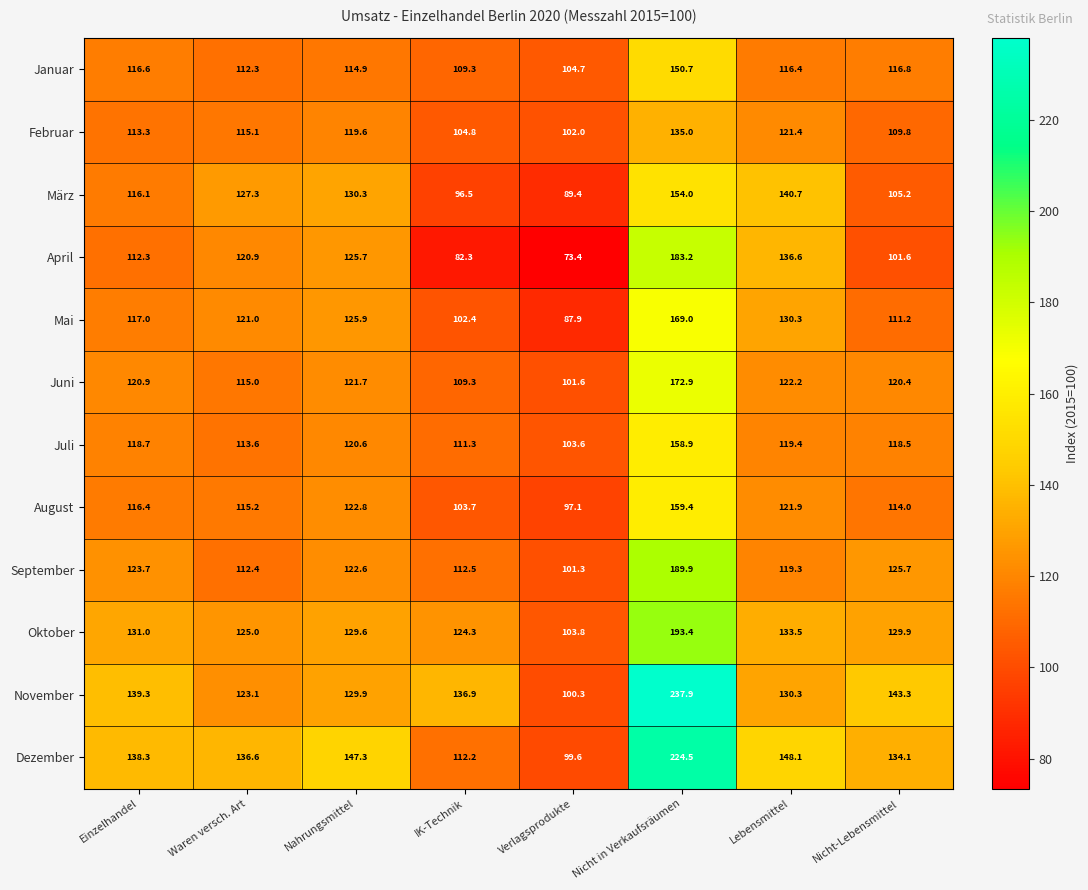

Rank the series at Verlagsprodukte from highest to lowest value.

Januar, Oktober, Juli, Februar, Juni, September, November, Dezember, August, März, Mai, April